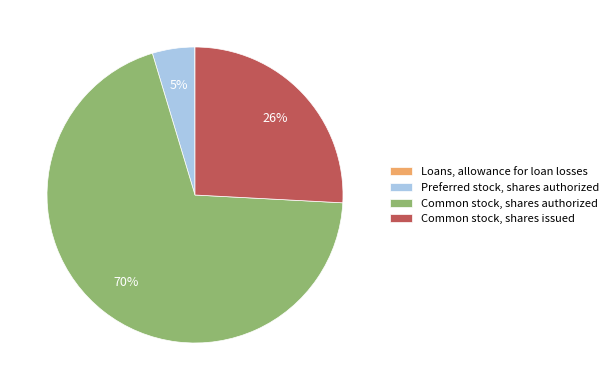

Is there a majority slice in this chart?

Yes